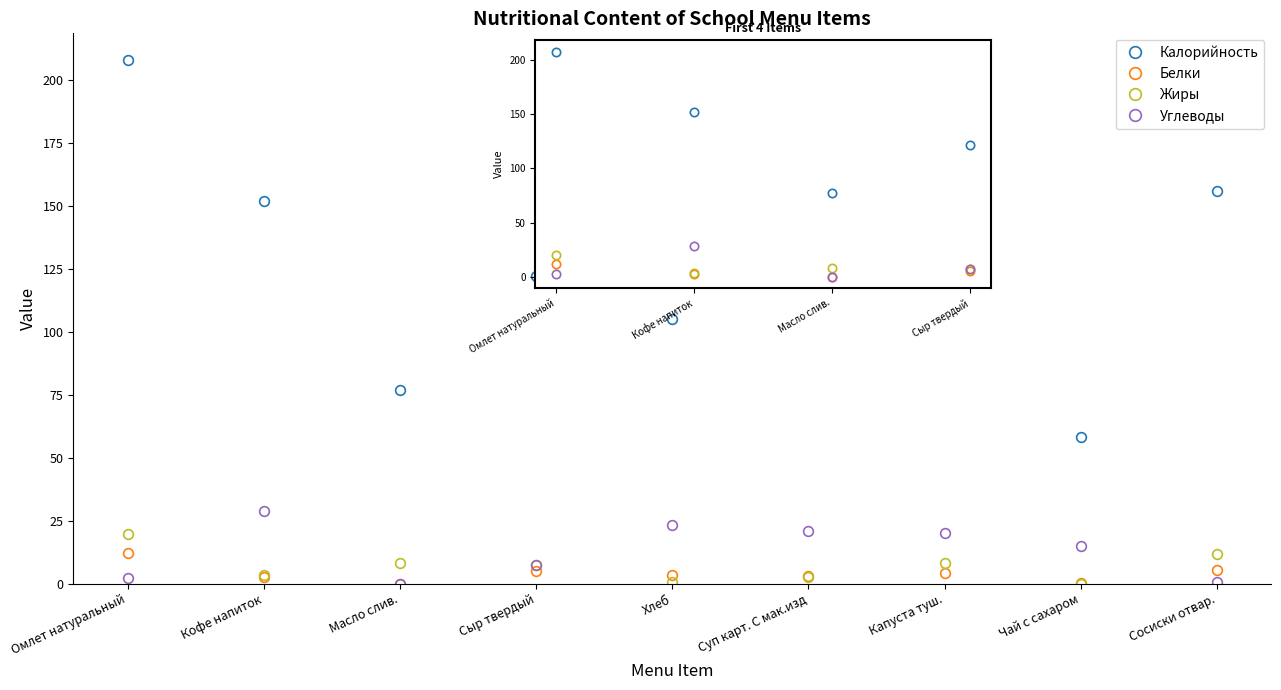

What is the approximate value of Калорийность at Кофе напиток?

152.0